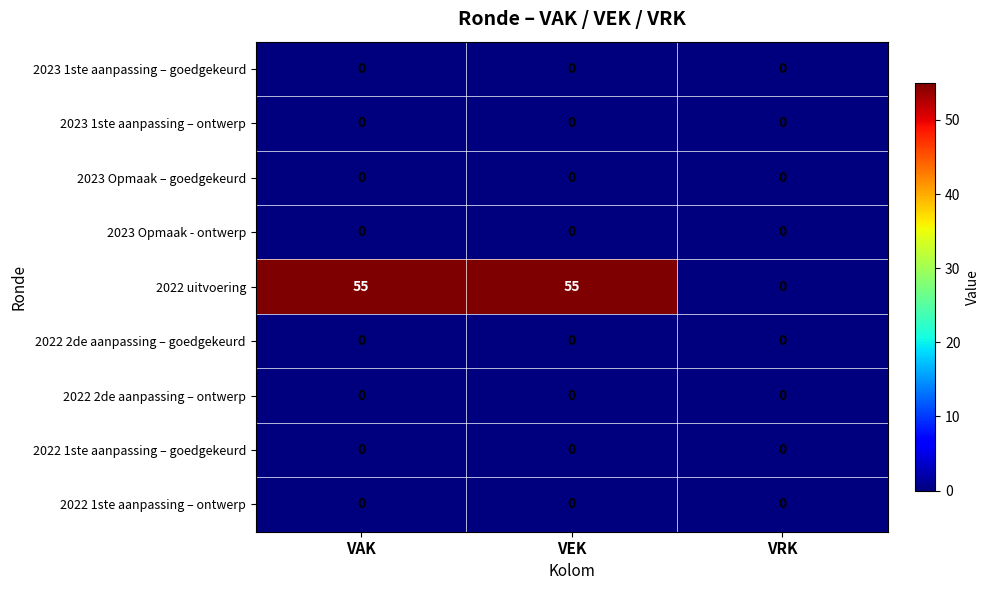

At which label is 2022 uitvoering closest to 27?

VRK